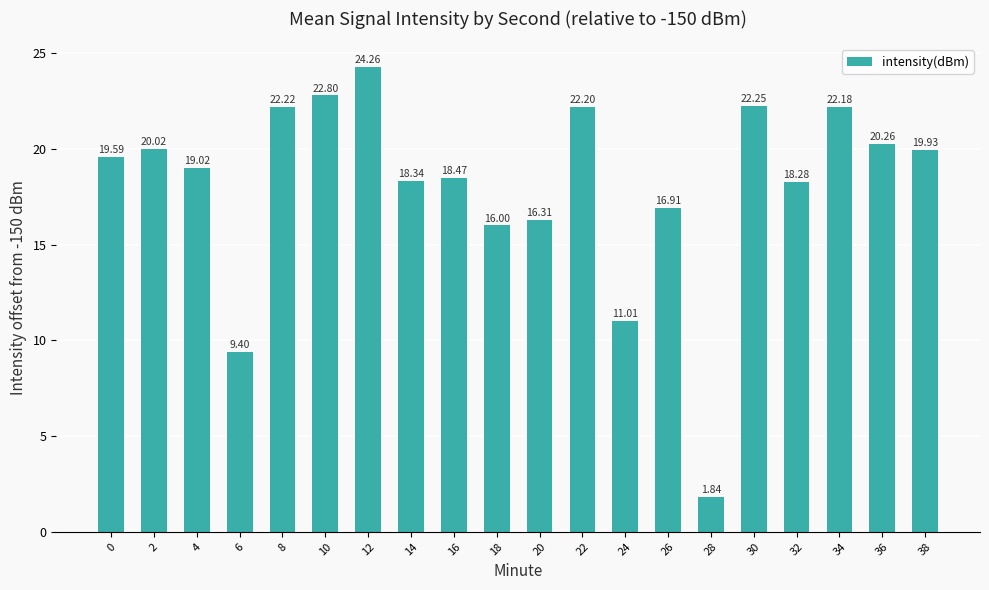

What is the ratio of the value at 18 to the value at 10?

0.7